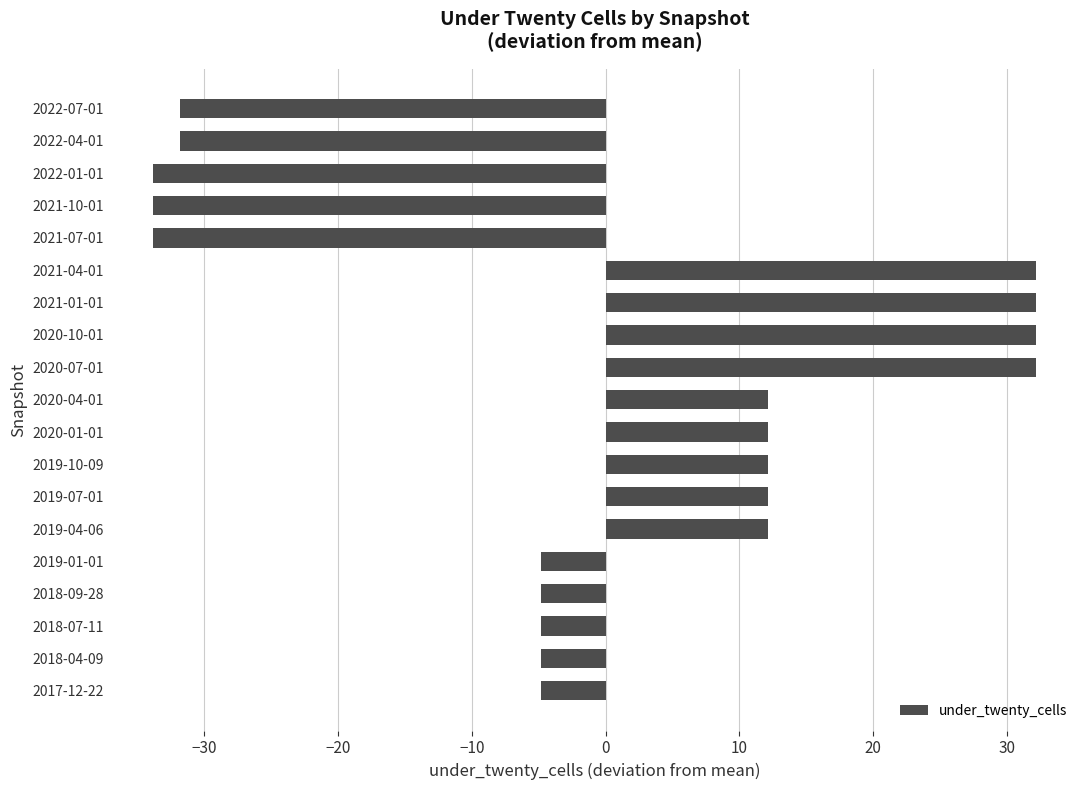

What is the change in value from 2018-04-09 to 2022-01-01?

-29.0